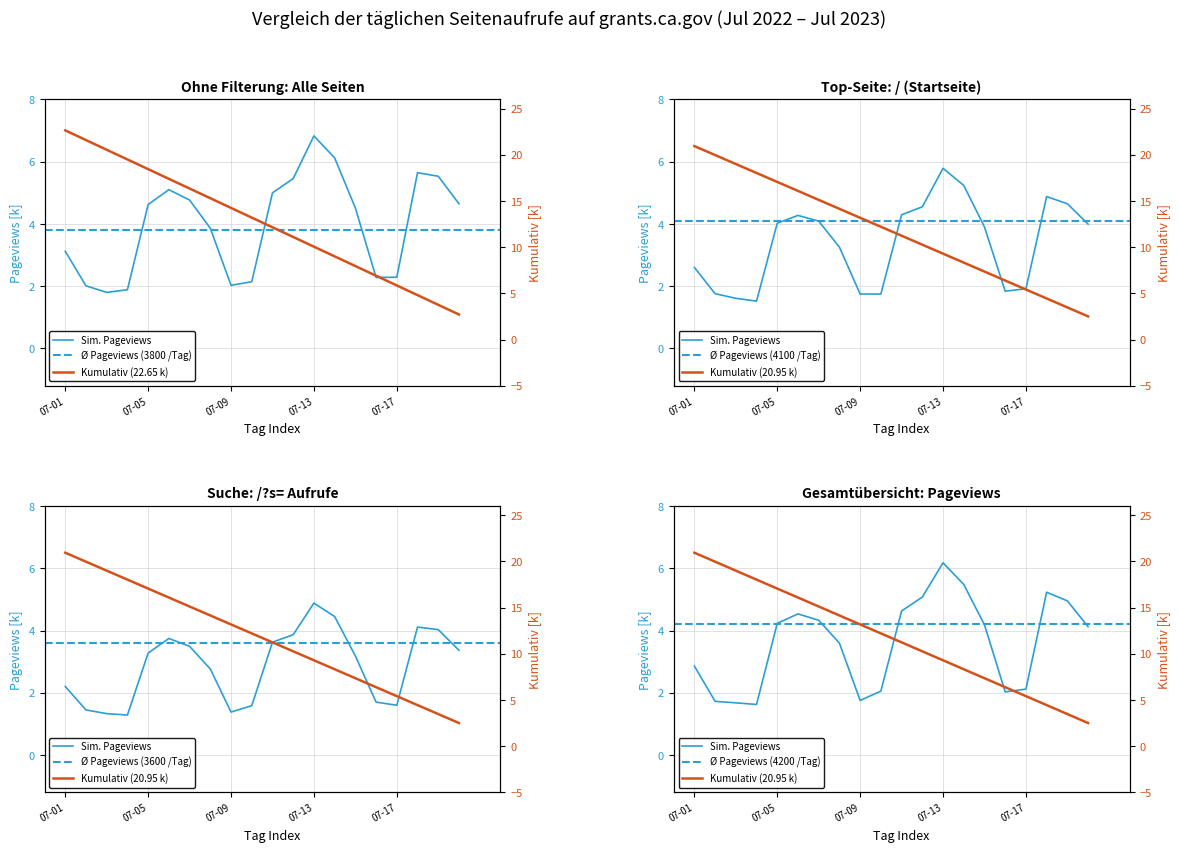

Which has a higher value, 2022-07-14 or 2022-07-04?

2022-07-14